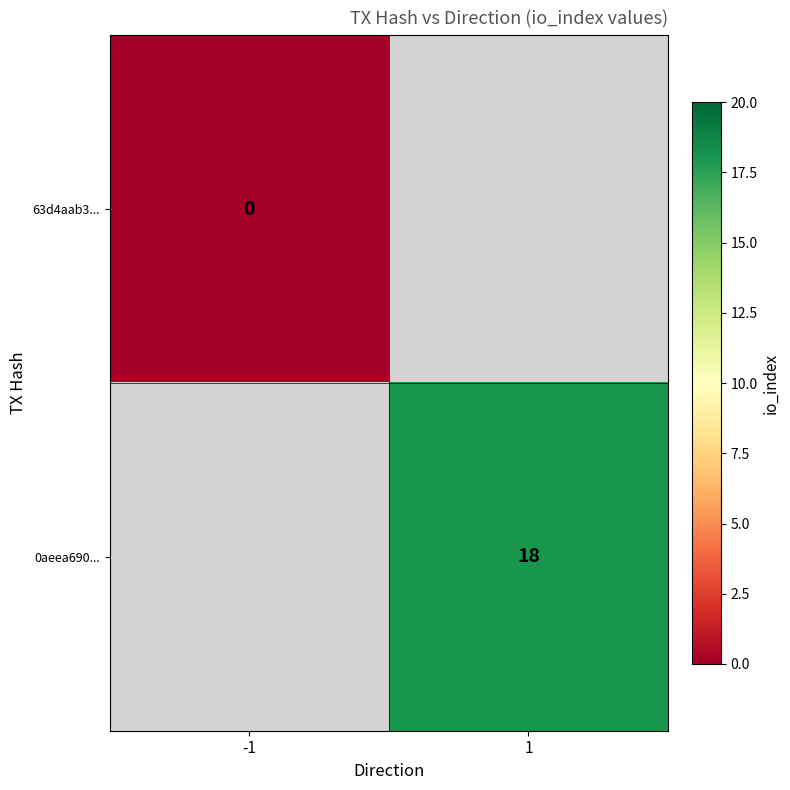

The 0aeea690... series shows 23 at 1. True or false?

False